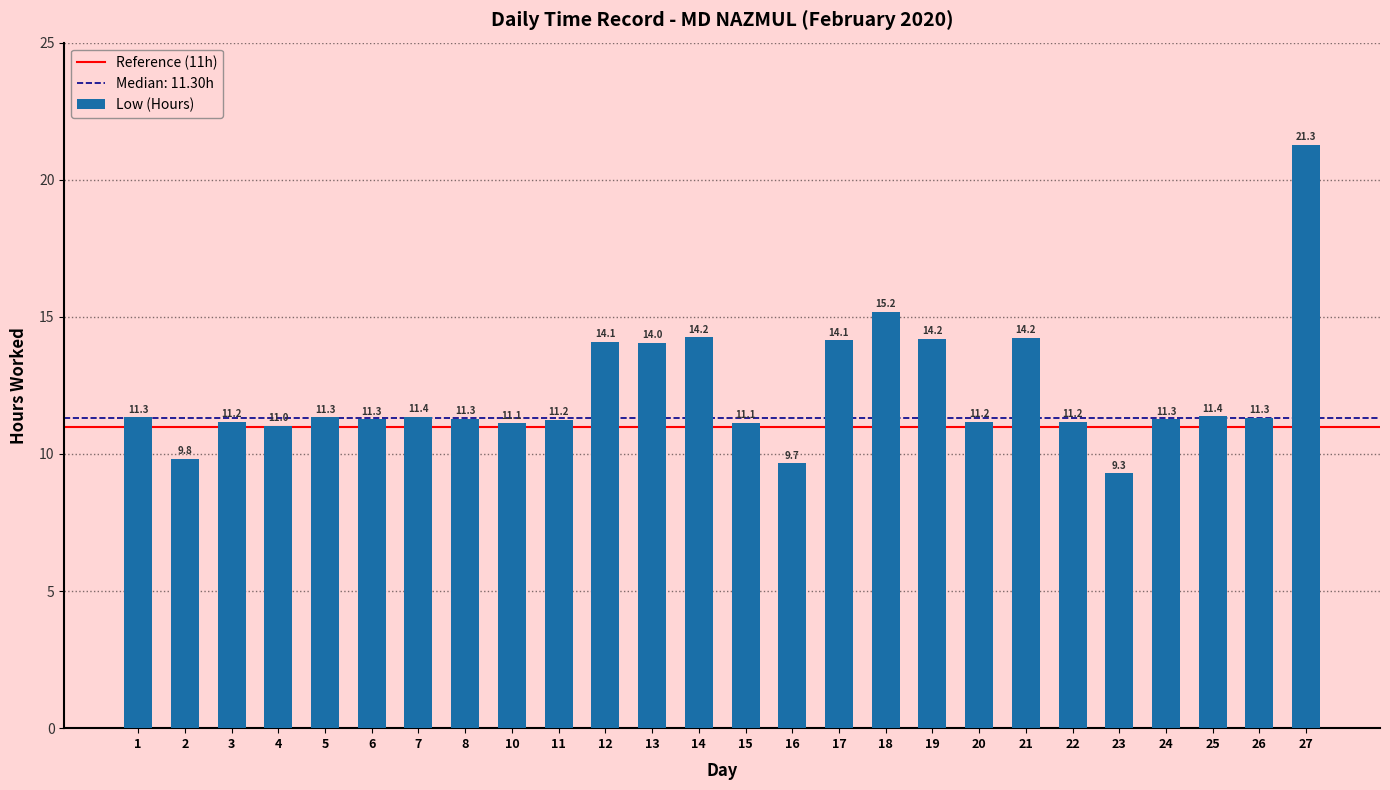

What is the smallest value displayed?

9.3